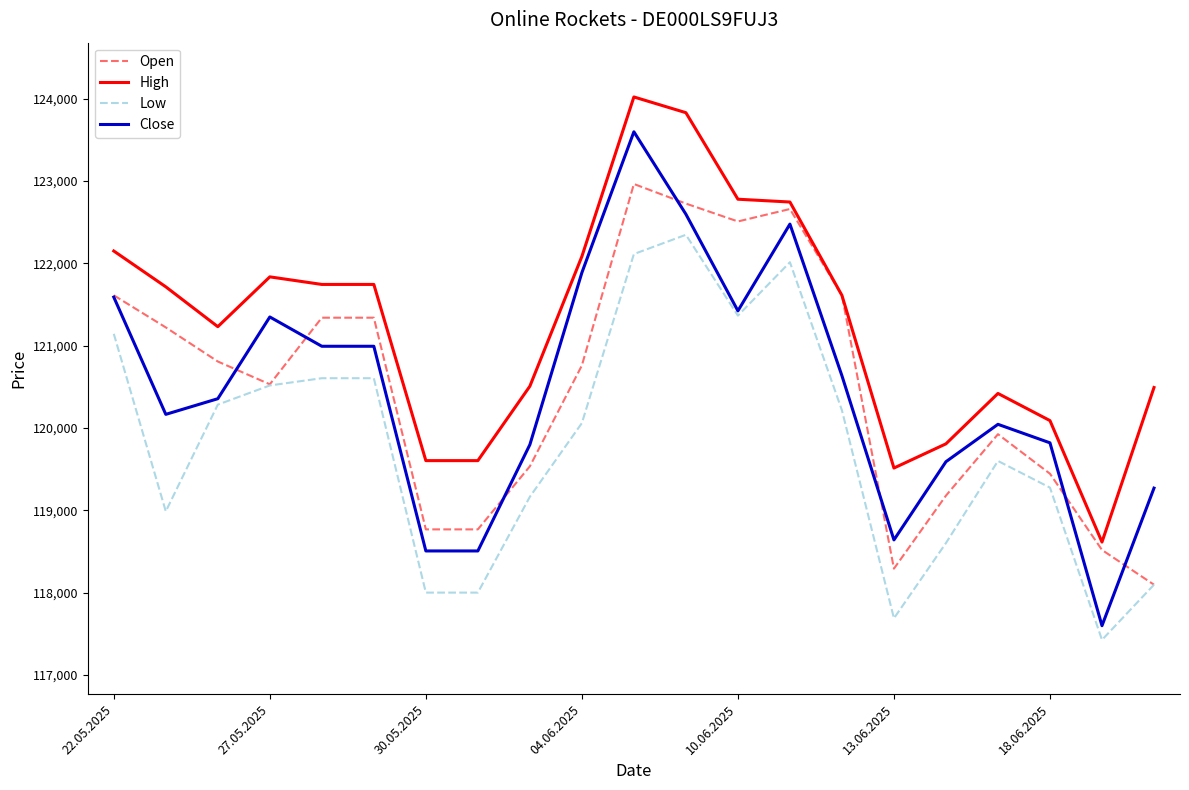

Rank the series by their maximum value, from lowest to highest.

Low, Open, Close, High